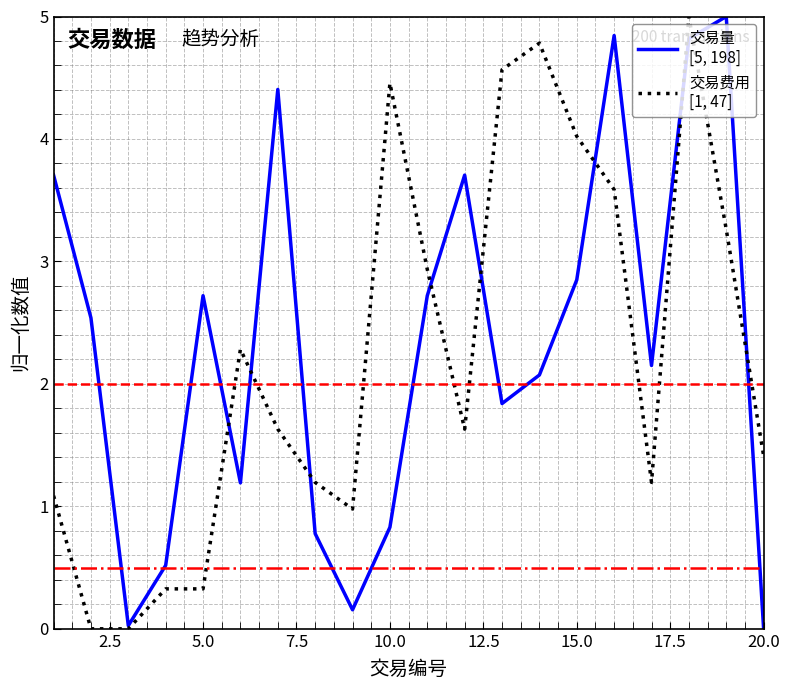

What is the greatest value displayed?

5.0